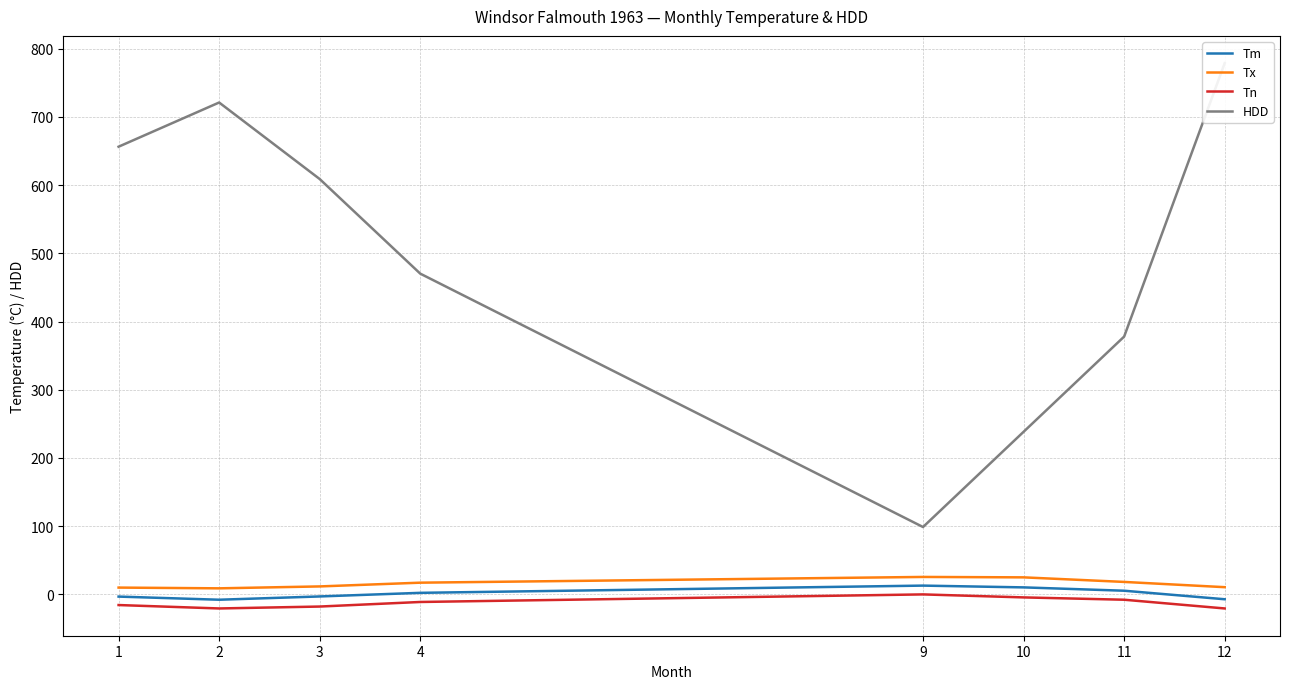

At which category does the chart reach its minimum across all series?

2